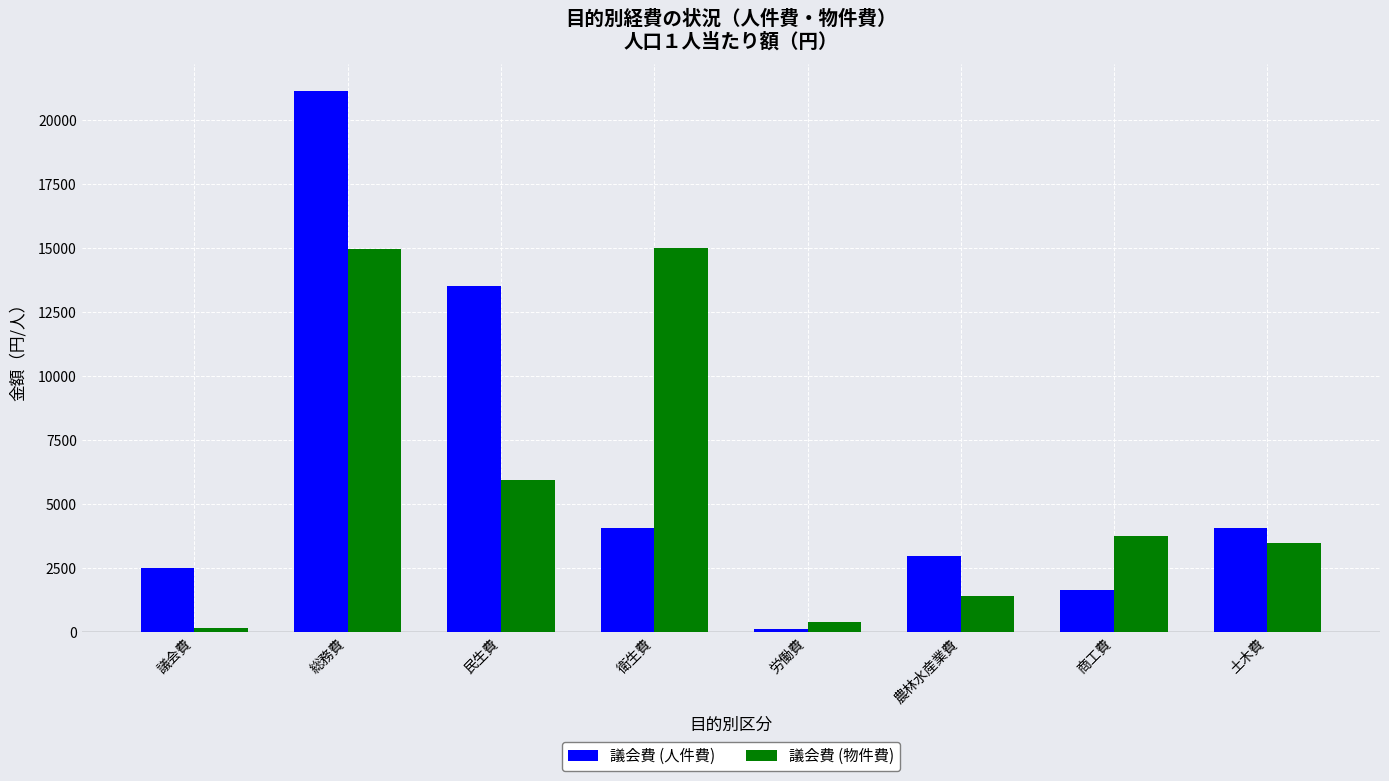

What is the difference between the maximum and minimum values in the 議会費 (物件費) series?

14835